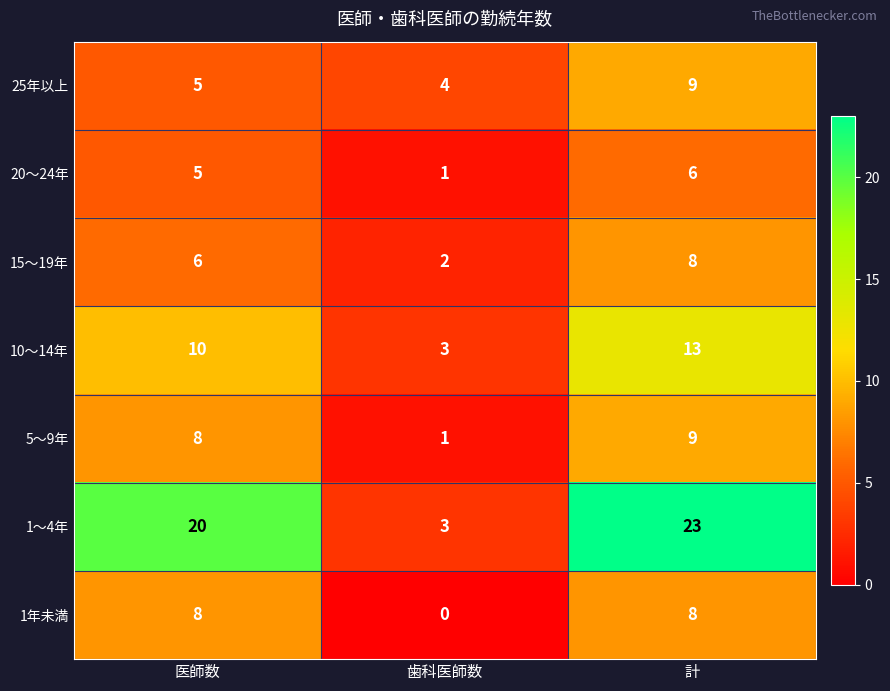

Which category has the highest value in the 1～4年 series?

計